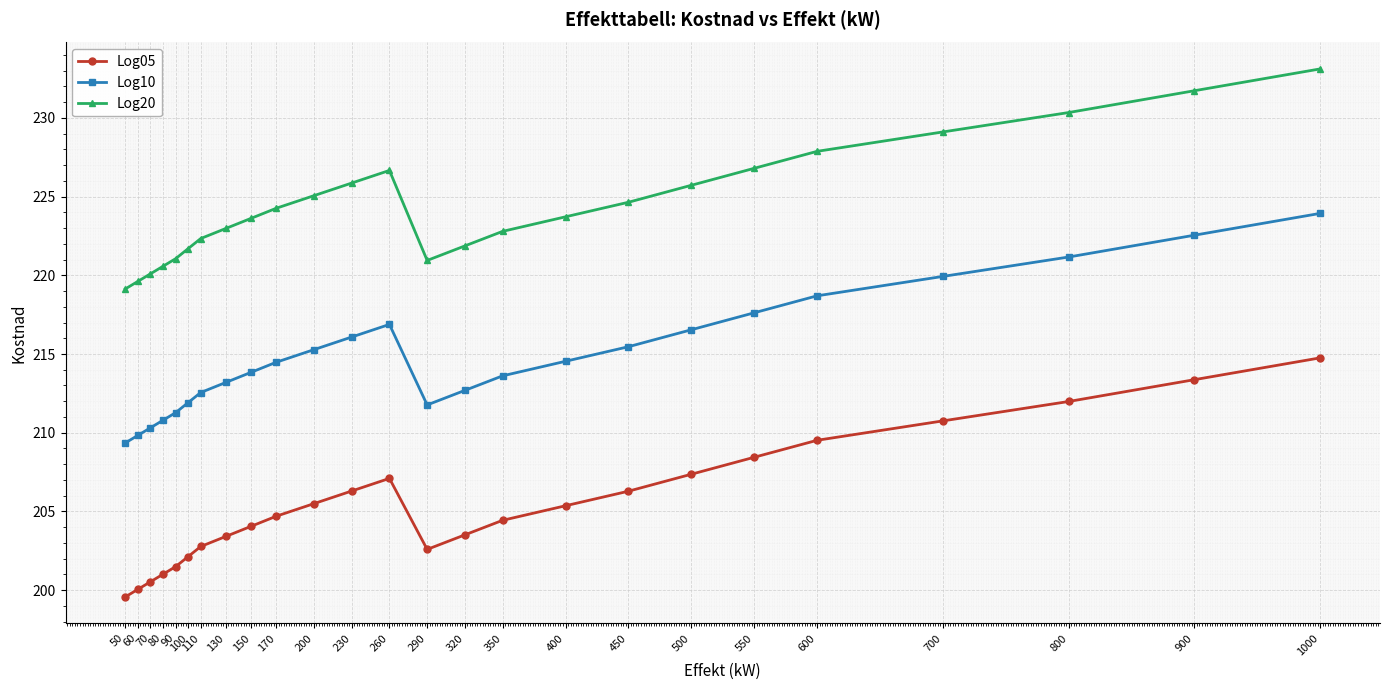

List the series in order of their peak value, lowest first.

Log05, Log10, Log20